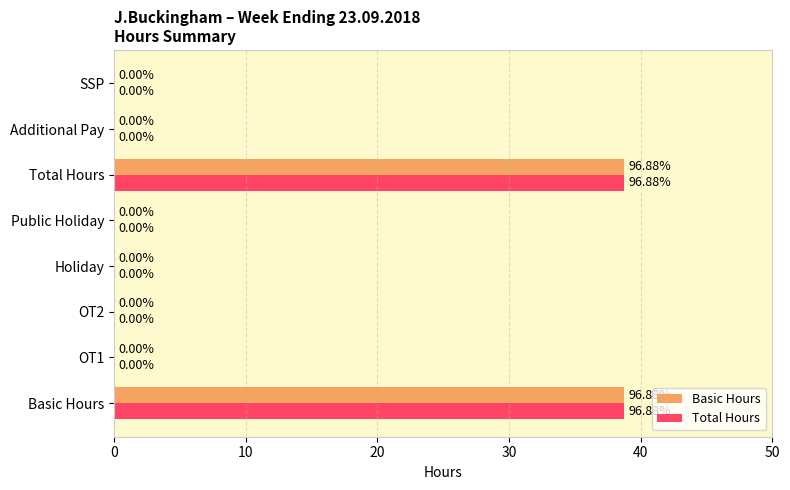

What is the sum of all Basic Hours values?

77.5